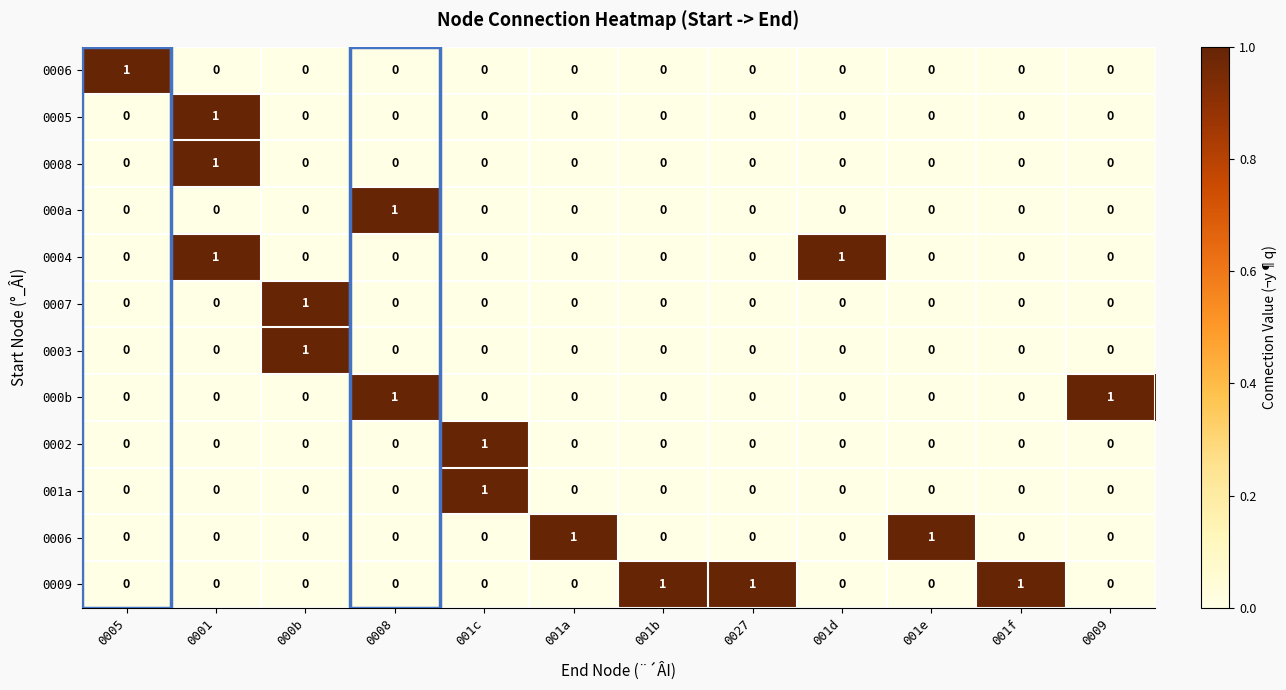

What is the spread (max minus min) of values at 001c?

1